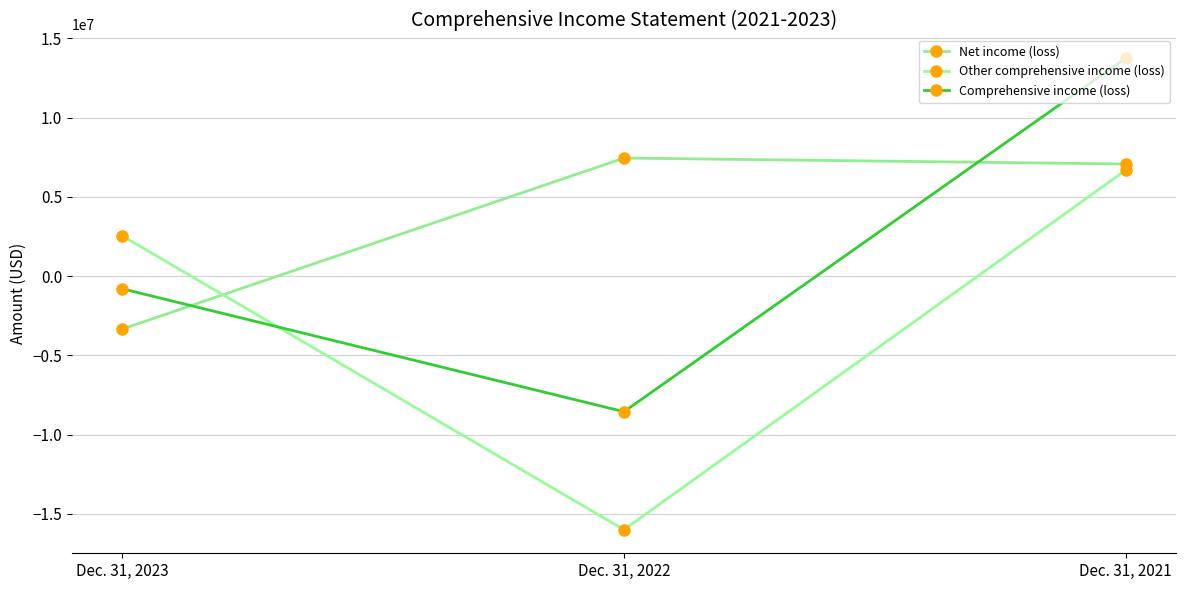

Is this an area chart (filled region under the line)?

No